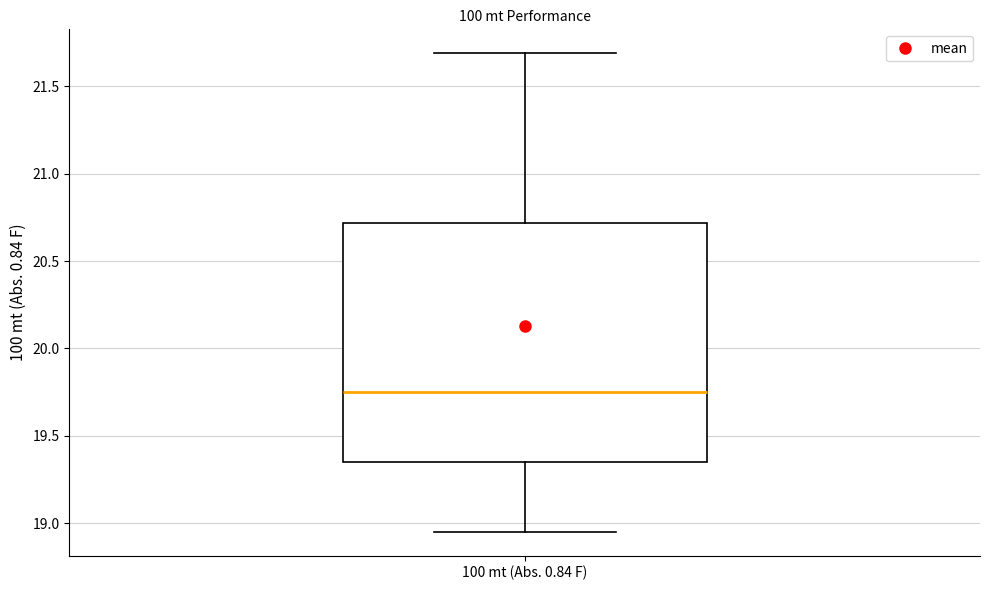

Transcribe this box plot: give where the median line is, the range the box spans, and where the two whiskers end, as read against the y-axis. The values are not printed on the chart, so give them approximately, as read against the axis.

median 19.75, box 19.35 to 20.70, whiskers 18.95 to 21.70